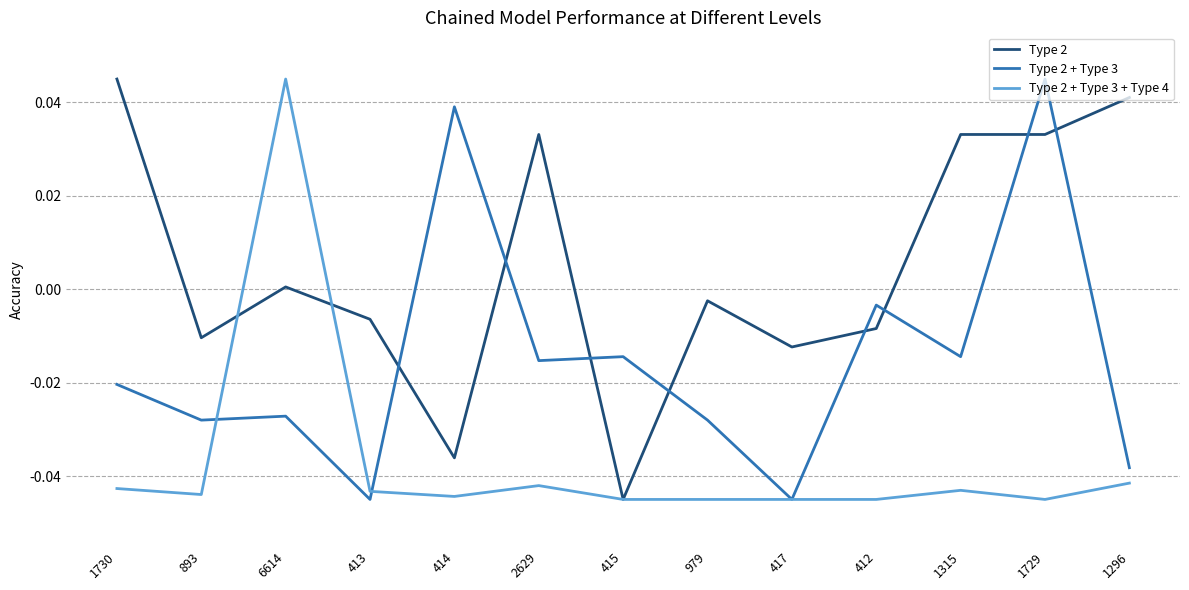

Is the value of Type 2 + Type 3 + Type 4 at 1296 greater than the value of Type 2 at 414?

No